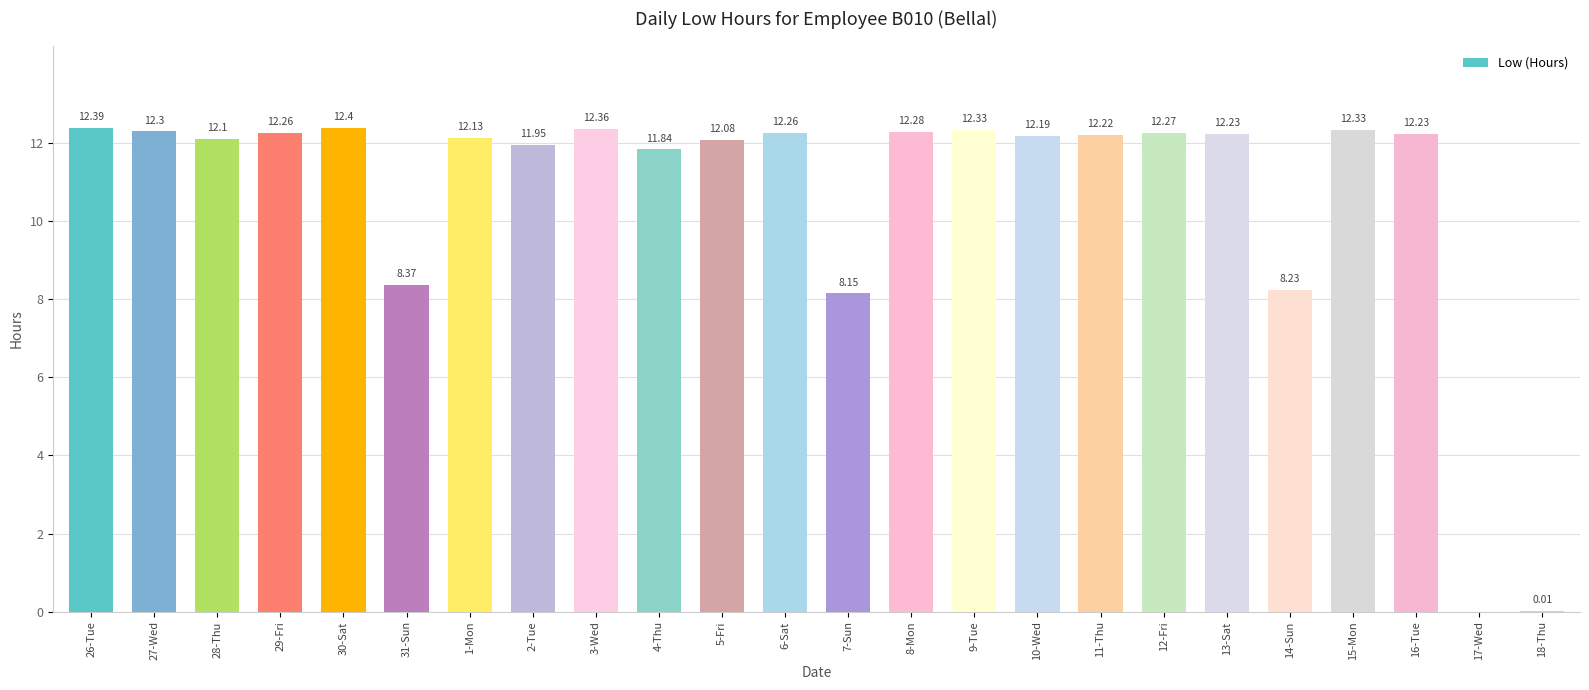

What is the ratio of the value at 7-Sun to the value at 10-Wed?

0.7